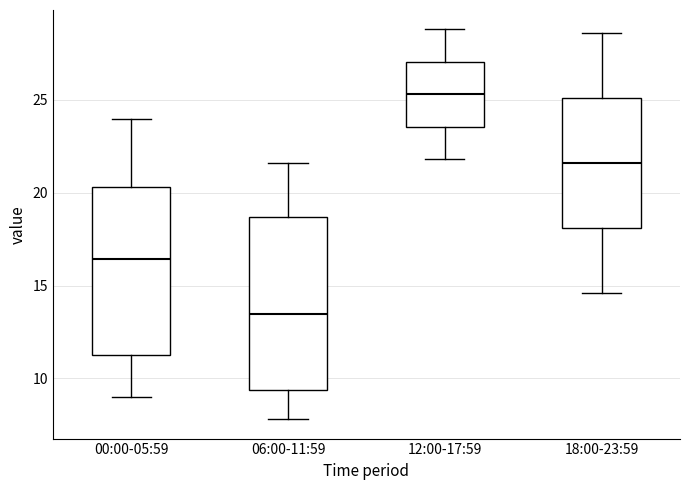

Reading left to right, transcribe this box plot: for each box, give where its median line is, the range the box spans, and where its two whiskers end, as read against the y-axis. The values are not printed on the chart, so give them approximately, as read against the axis.

00:00-05:59: median 16.5, box 11.5 to 20.5, whiskers 9.0 to 24.0
06:00-11:59: median 13.5, box 9.5 to 18.5, whiskers 8.0 to 21.5
12:00-17:59: median 25.5, box 23.5 to 27.0, whiskers 22.0 to 29.0
18:00-23:59: median 21.5, box 18.0 to 25.0, whiskers 14.5 to 28.5